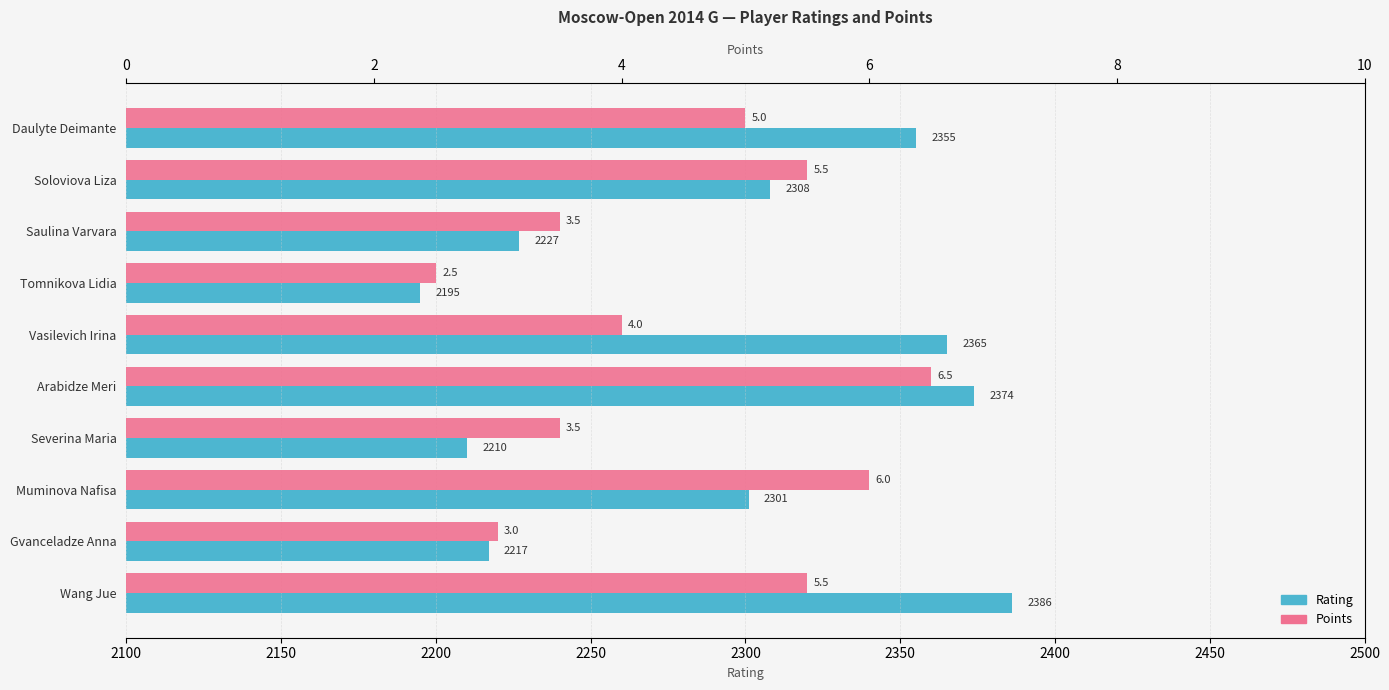

Reading right to left, transcribe all the data shown in this chart.

Rating: 2386.0	2217.0	2301.0	2210.0	2374.0	2365.0	2195.0	2227.0	2308.0	2355.0
Points: 5.5	3.0	6.0	3.5	6.5	4.0	2.5	3.5	5.5	5.0